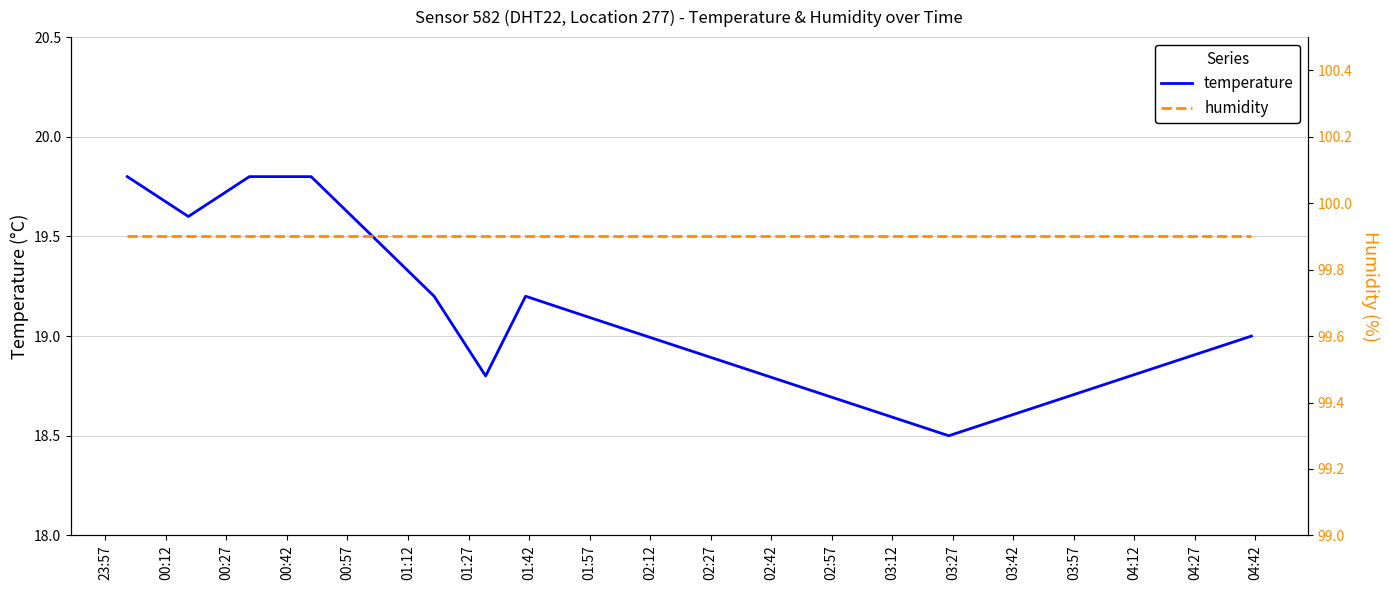

What is the minimum value for temperature?

18.5